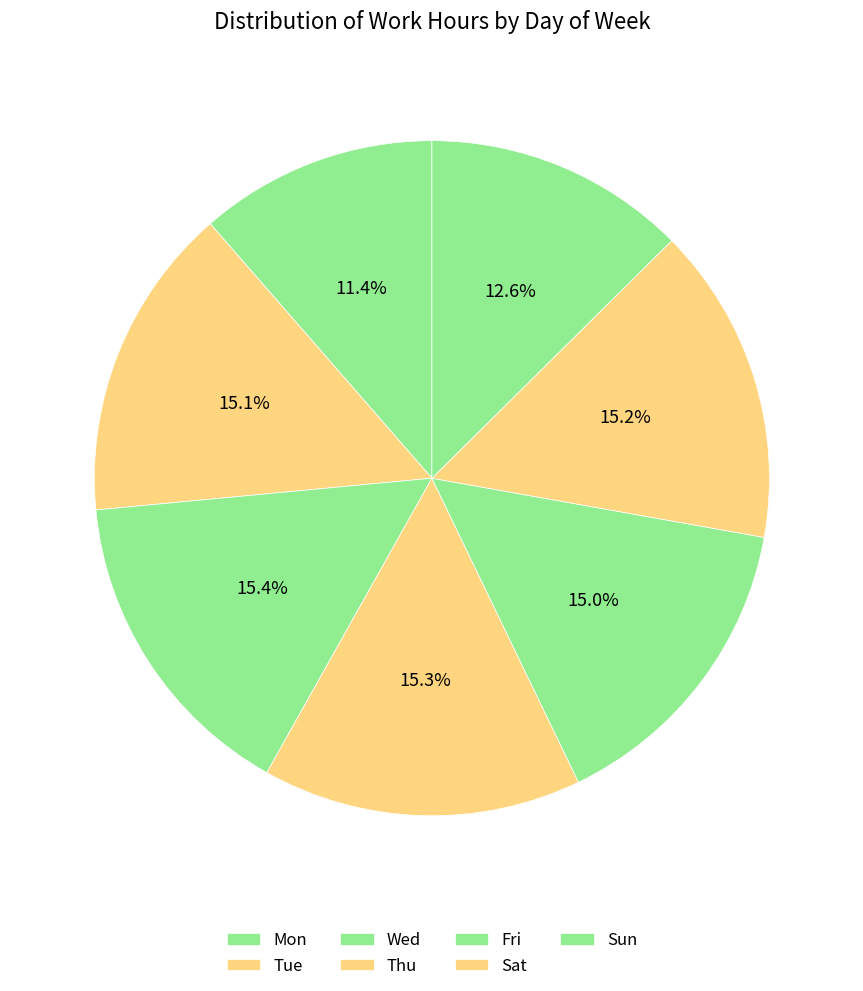

To the nearest percent, what portion does Mon represent?

11%